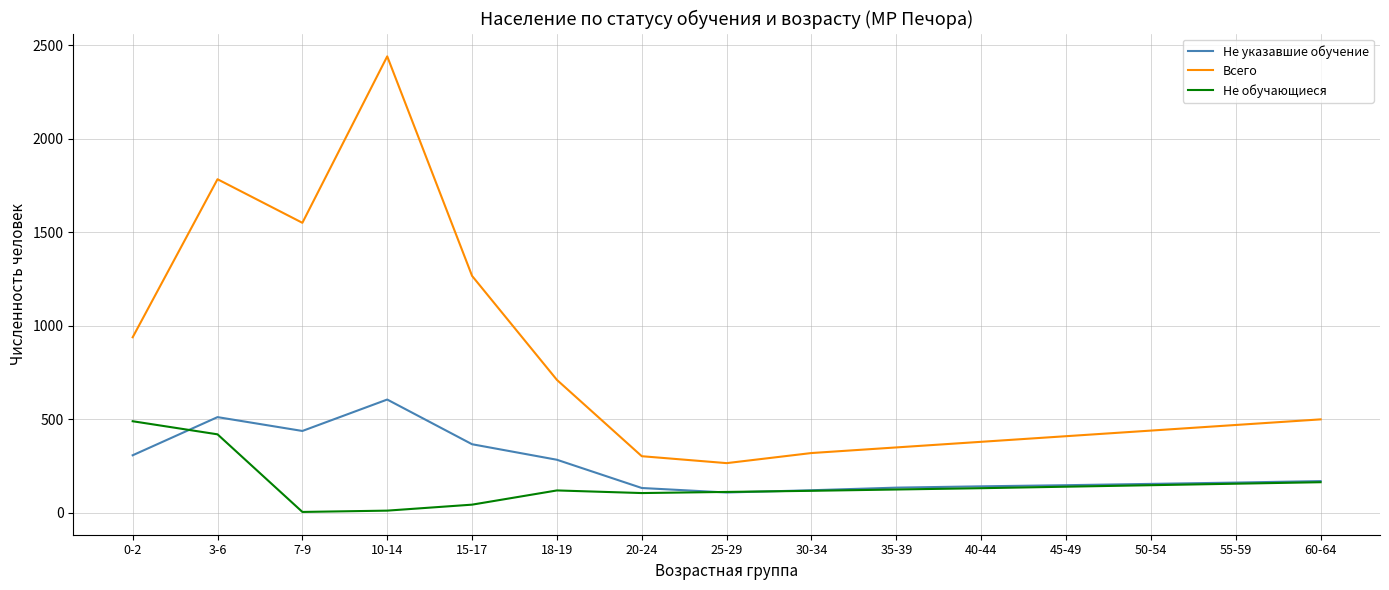

What is the maximum value for Всего?

2441